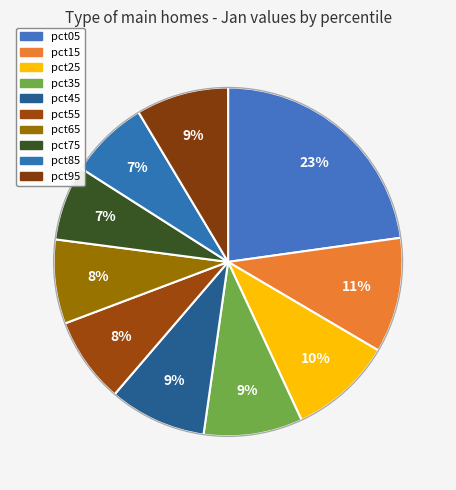

Does any single category account for the majority?

No